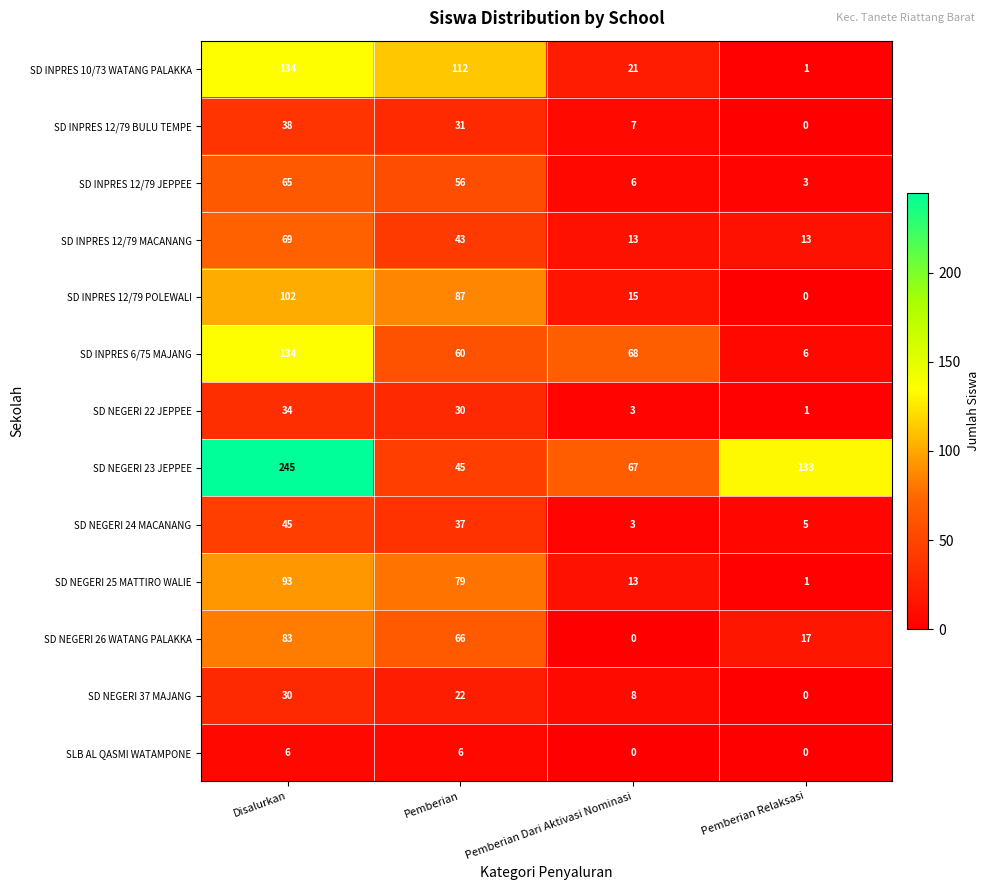

Count the SD INPRES 12/79 POLEWALI values in the range 15 to 102.

3